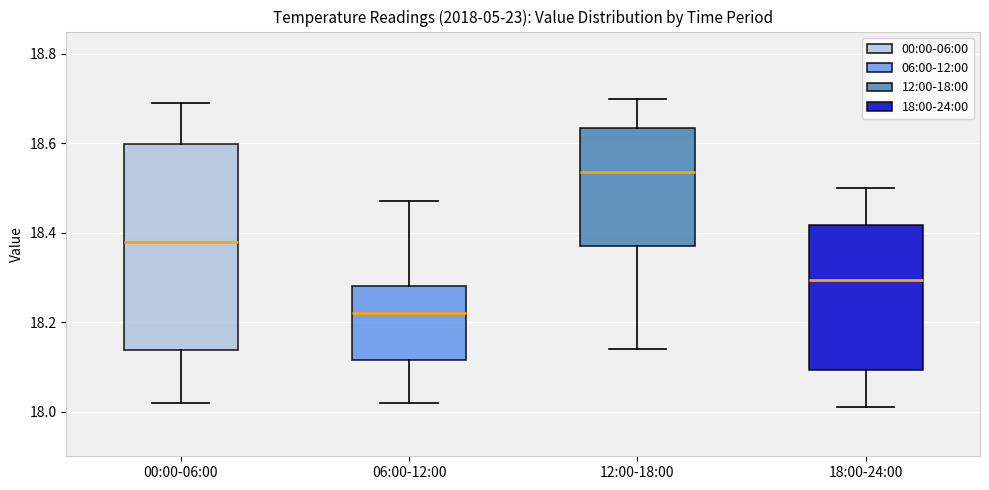

Reading left to right, read every box against the y-axis: the position of its median line, the range the box covers, and the ends of its whiskers. The values are not printed on the chart, so give them approximately, as read against the axis.

00:00-06:00: median 18.38, box 18.14 to 18.60, whiskers 18.02 to 18.70
06:00-12:00: median 18.22, box 18.12 to 18.28, whiskers 18.02 to 18.48
12:00-18:00: median 18.54, box 18.38 to 18.64, whiskers 18.14 to 18.70
18:00-24:00: median 18.30, box 18.10 to 18.42, whiskers 18.02 to 18.50